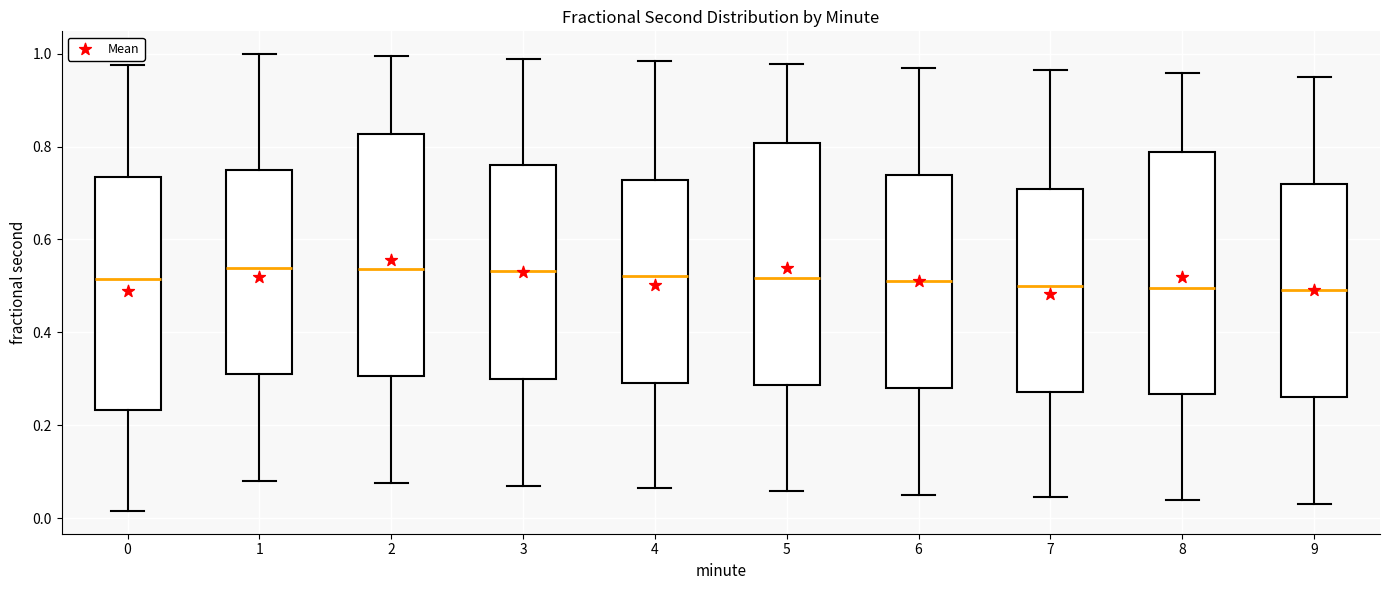

Reading left to right, read every box against the y-axis: the position of its median line, the range the box covers, and the ends of its whiskers. The values are not printed on the chart, so give them approximately, as read against the axis.

0: median 0.52, box 0.24 to 0.74, whiskers 0.02 to 0.98
1: median 0.54, box 0.30 to 0.74, whiskers 0.08 to 1.00
2: median 0.54, box 0.30 to 0.82, whiskers 0.08 to 1.00
3: median 0.54, box 0.30 to 0.76, whiskers 0.06 to 0.98
4: median 0.52, box 0.30 to 0.72, whiskers 0.06 to 0.98
5: median 0.52, box 0.28 to 0.80, whiskers 0.06 to 0.98
6: median 0.50, box 0.28 to 0.74, whiskers 0.04 to 0.96
7: median 0.50, box 0.28 to 0.70, whiskers 0.04 to 0.96
8: median 0.50, box 0.26 to 0.78, whiskers 0.04 to 0.96
9: median 0.50, box 0.26 to 0.72, whiskers 0.04 to 0.94